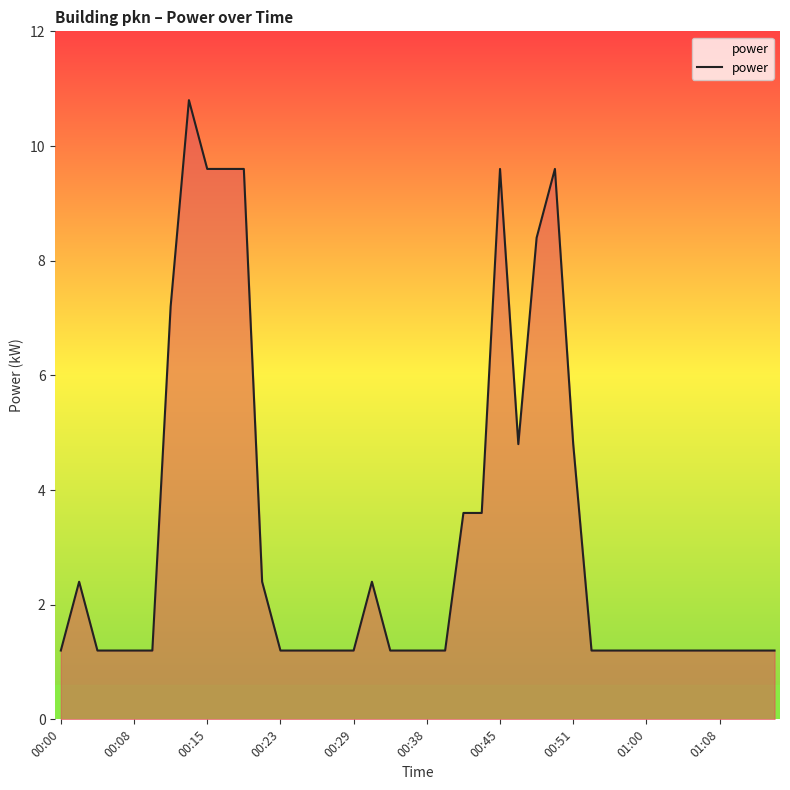

What is the difference between the maximum and minimum values?

9.6